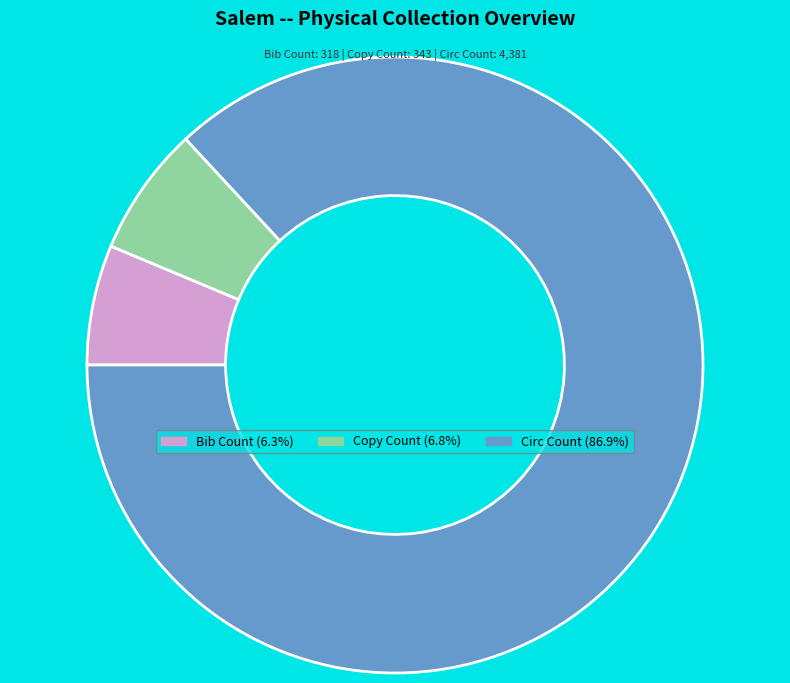

Is the sum of Copy Count and Bib Count greater than half?

No